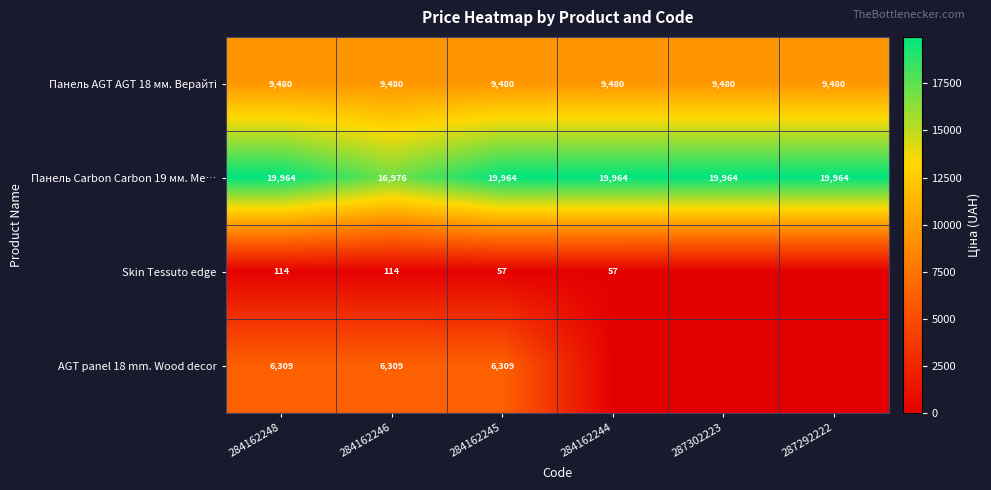

Is the value of Панель Carbon Carbon 19 мм. Ме… at 284162245 greater than the value of AGT panel 18 mm. Wood decor at 284162246?

Yes